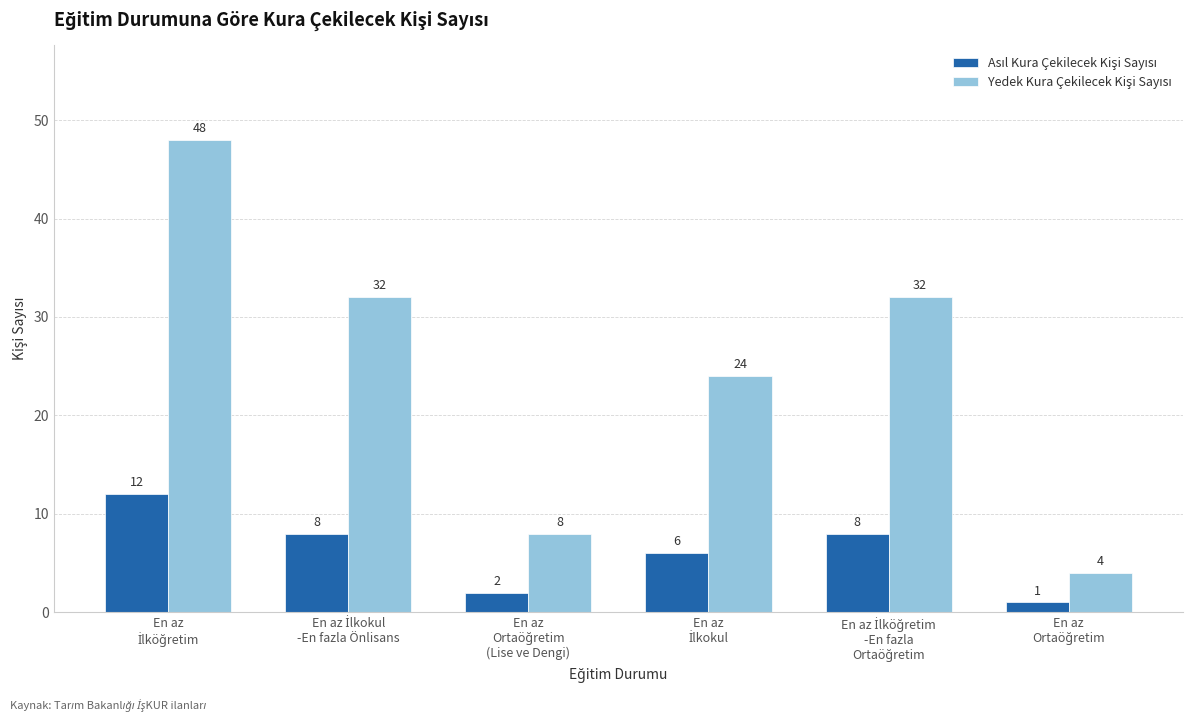

What is the maximum value shown in the chart?

48